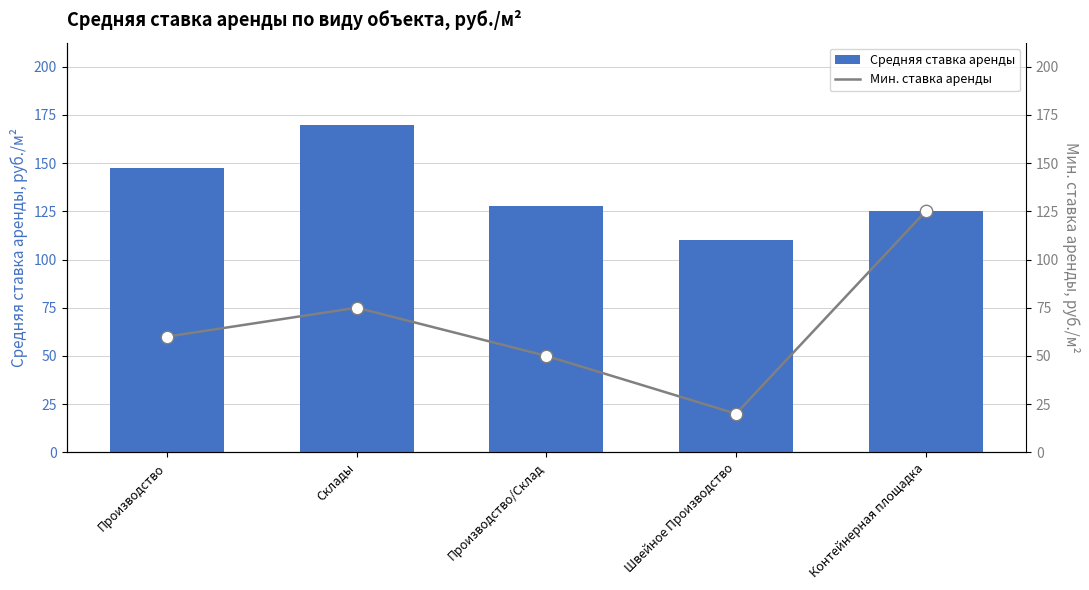

Which series contains the highest Y value?

Средняя ставка аренды